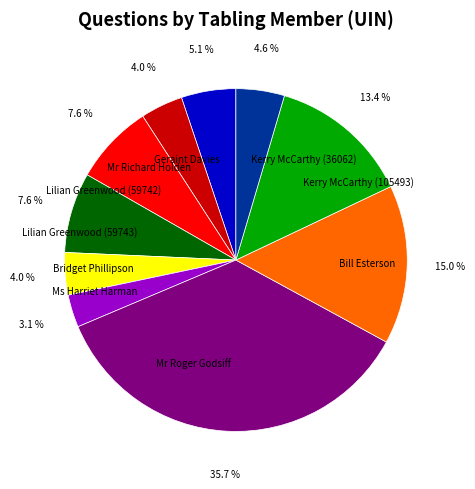

True or false: Bill Esterson accounts for 15% of the total.

True